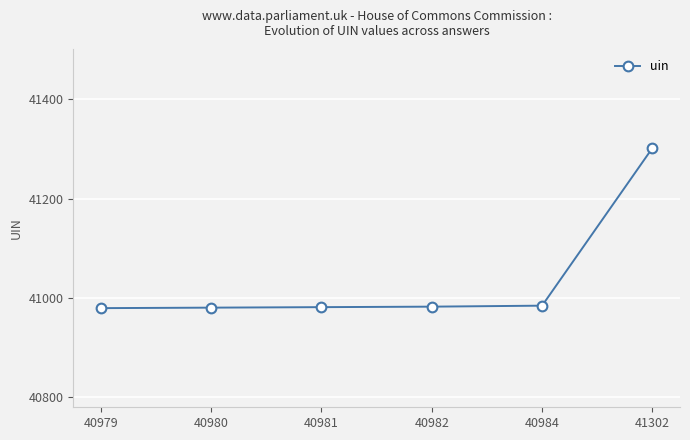

Is this an area chart (filled region under the line)?

No